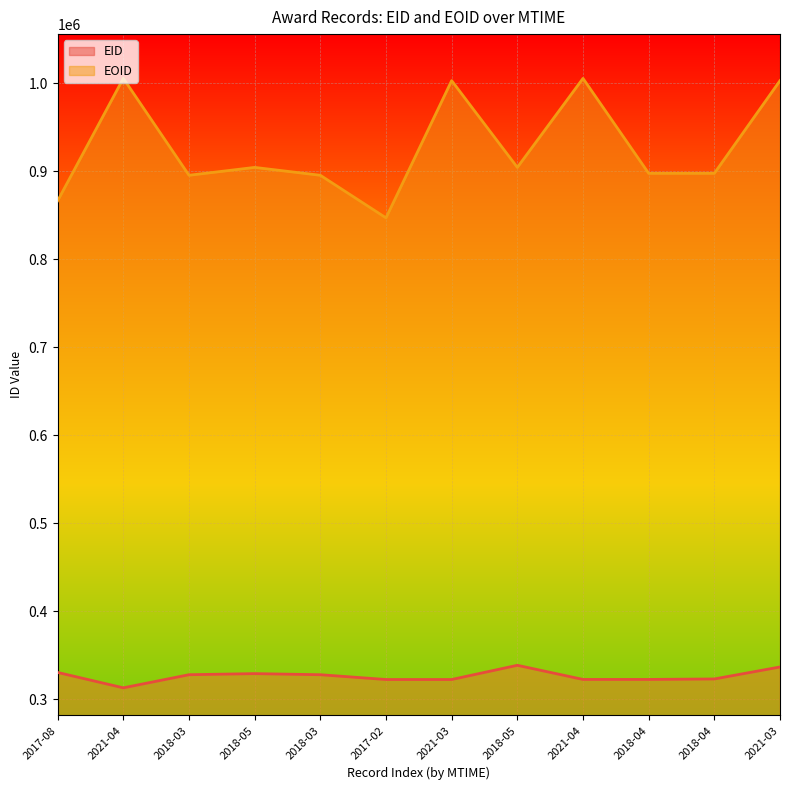

In EID, how many points are lower than both neighbors (excluding endpoints)?

3